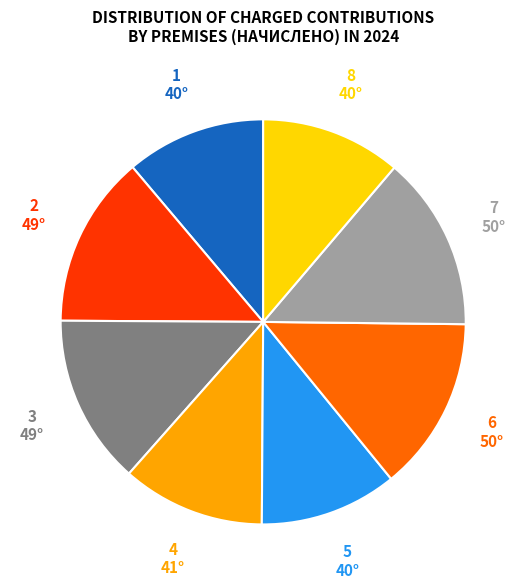

Combined, do 3 and 6 account for over 50%?

No